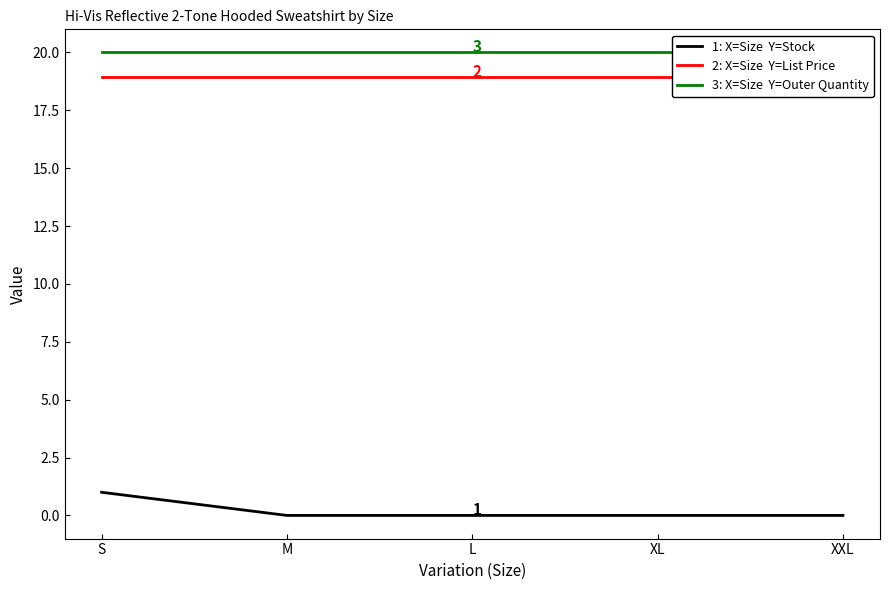

True or false: List Price and Outer Quantity cross at least once.

False